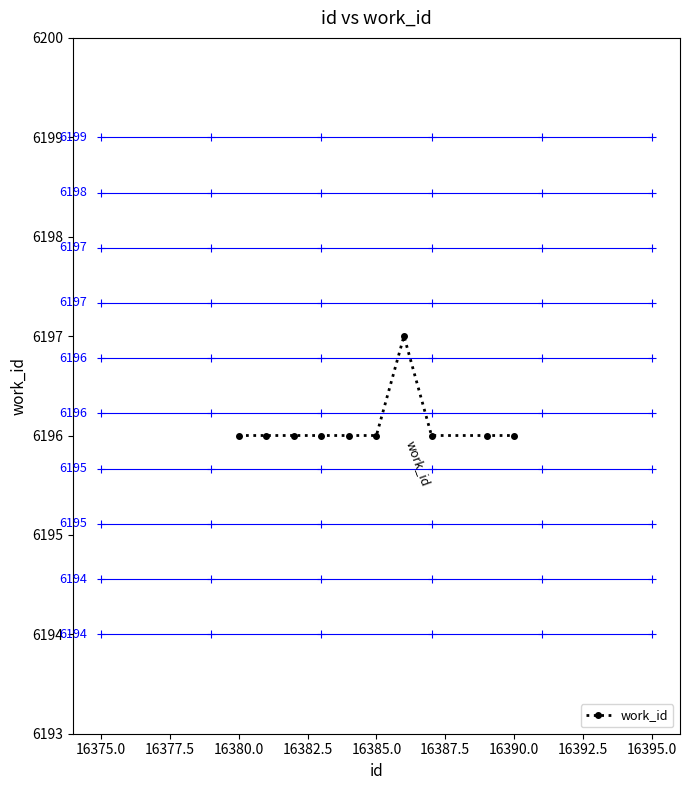

What is the difference between the maximum and second lowest values?

1